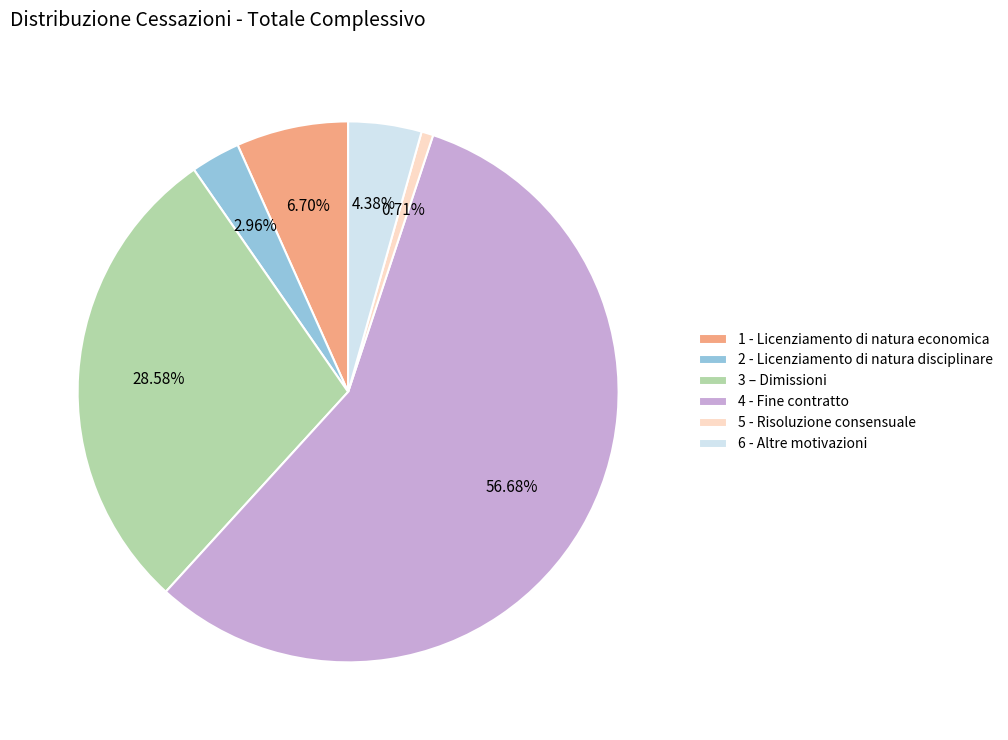

Approximately how many times larger is the value at 4 - Fine contratto compared to 3 – Dimissioni?

2.0